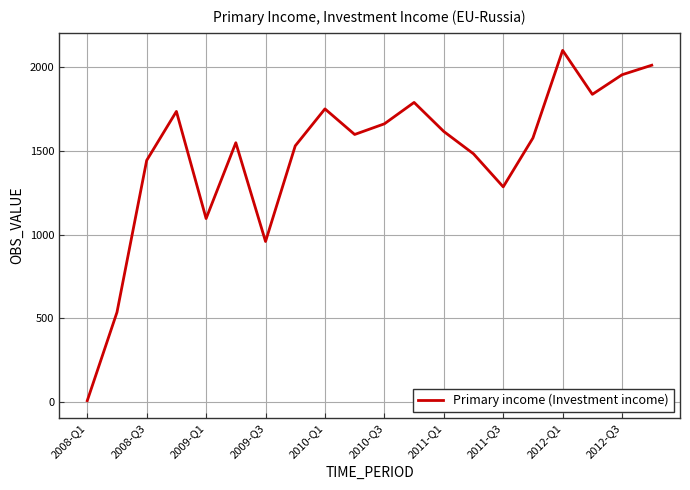

What is the maximum value shown in the chart?

2101.8